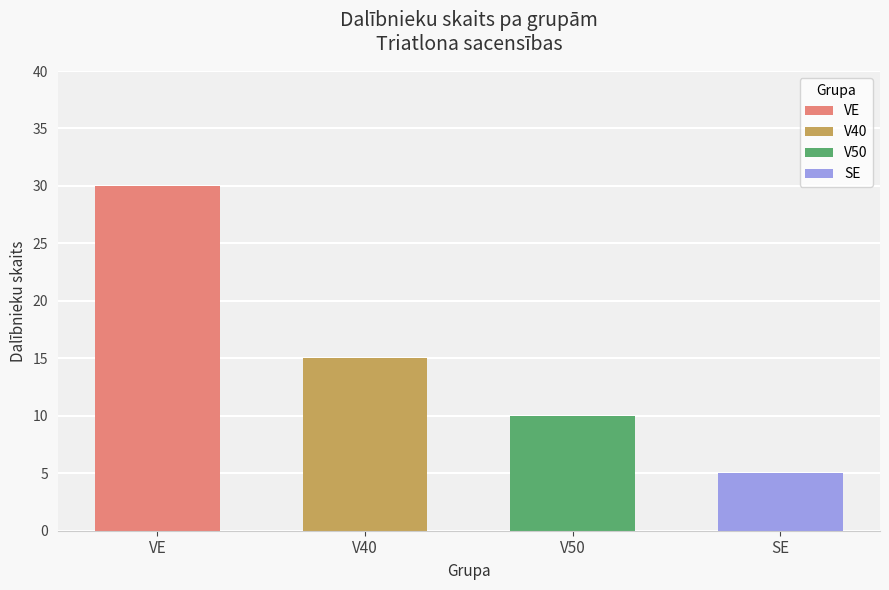

Which category has the lowest value across all series?

SE